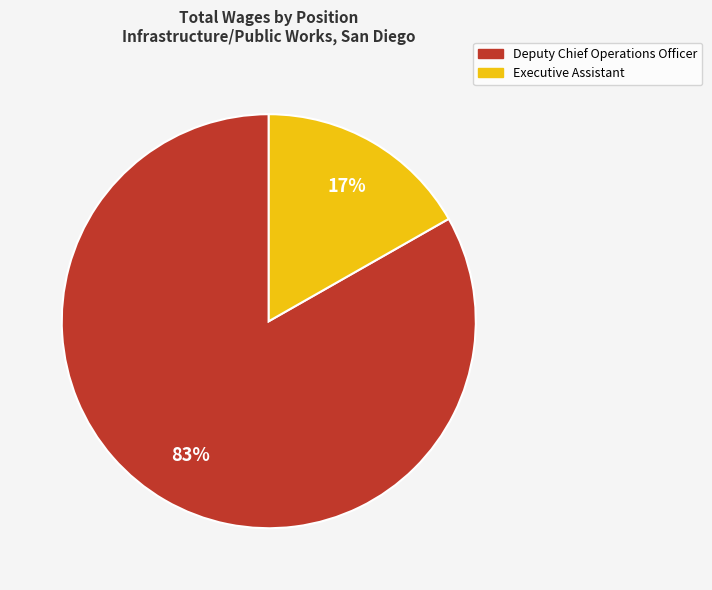

True or false: Deputy Chief Operations Officer accounts for 83% of the total.

True